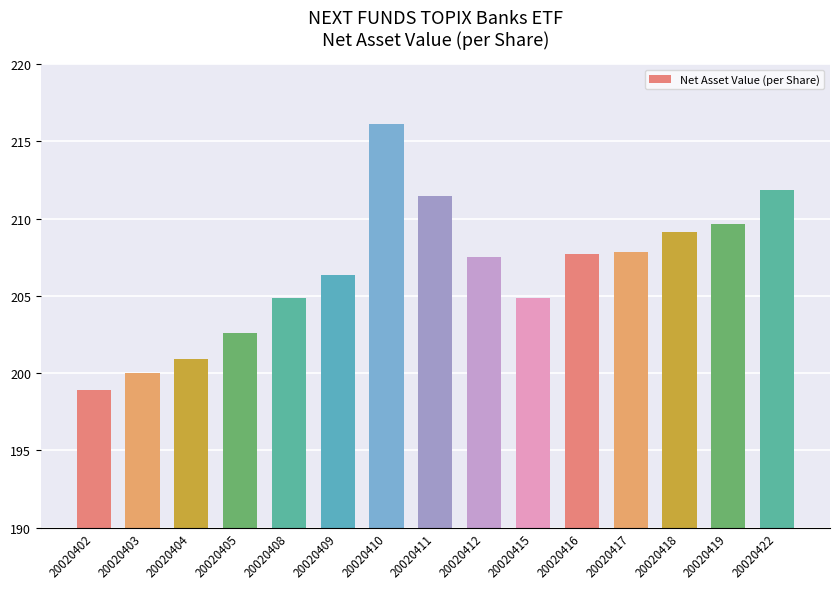

Approximately how many times larger is the value at 20020408 compared to 20020412?

1.0